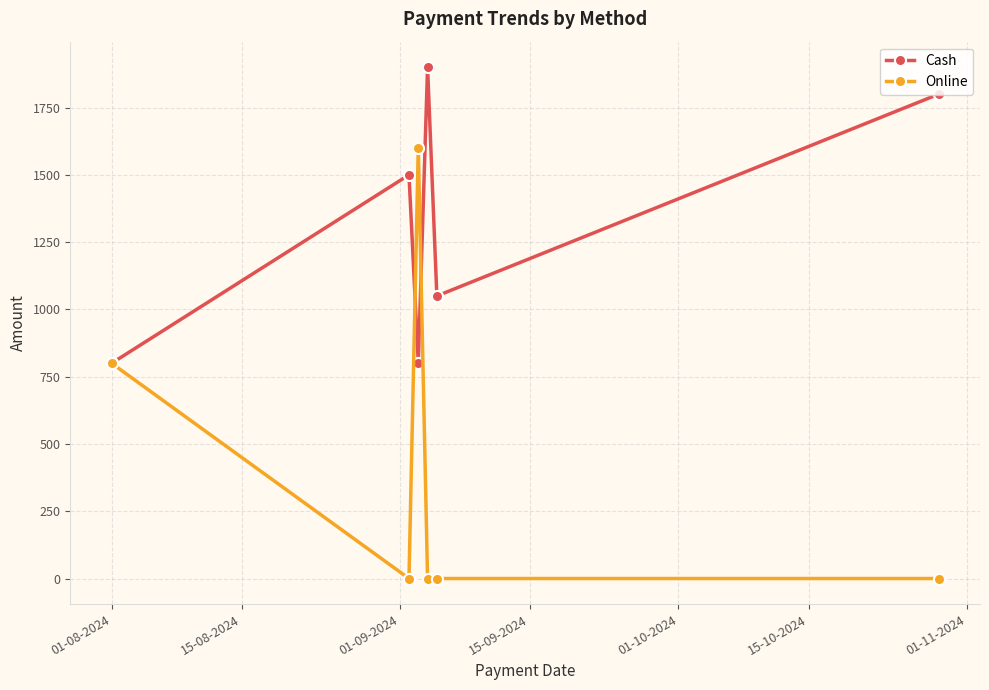

Rank the series by their maximum value, from lowest to highest.

Online, Cash